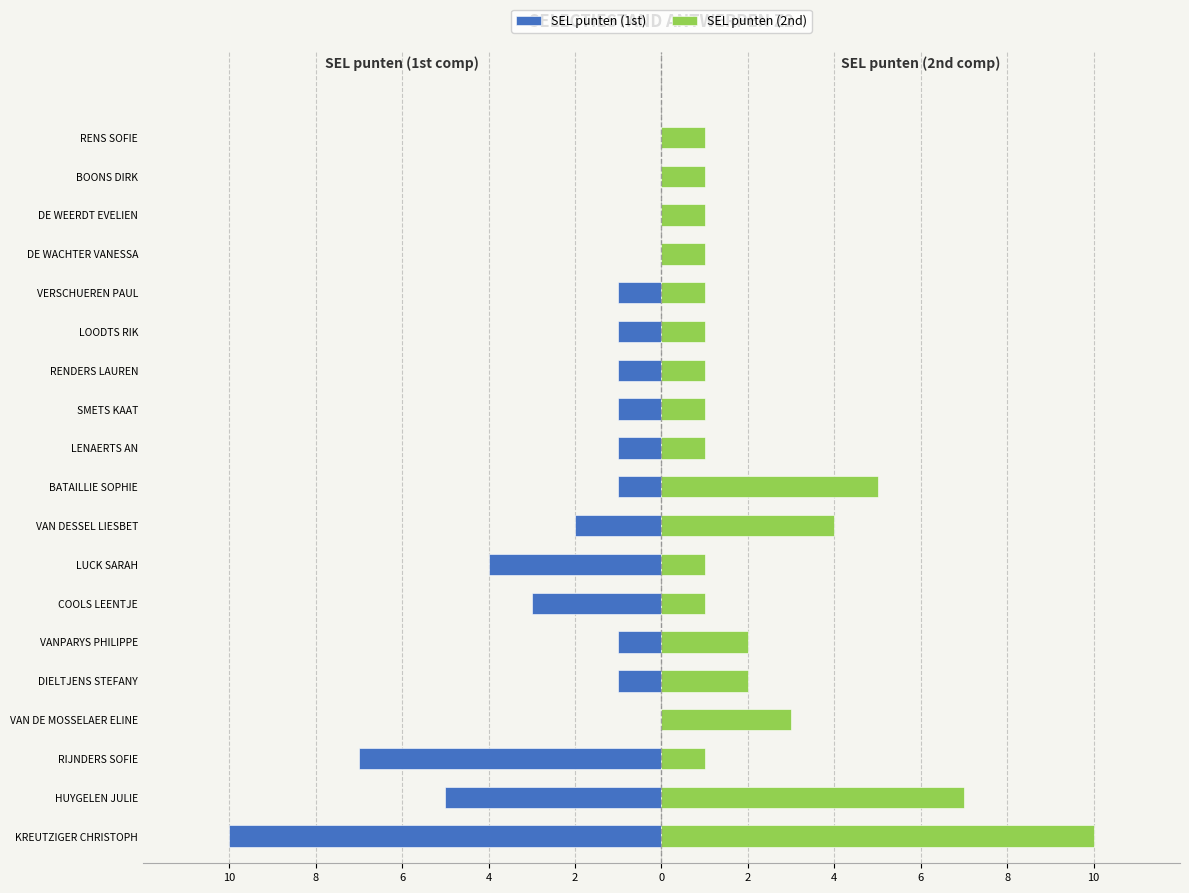

Rank the series at VERSCHUEREN PAUL from highest to lowest value.

SEL punten (2nd), SEL punten (1st)